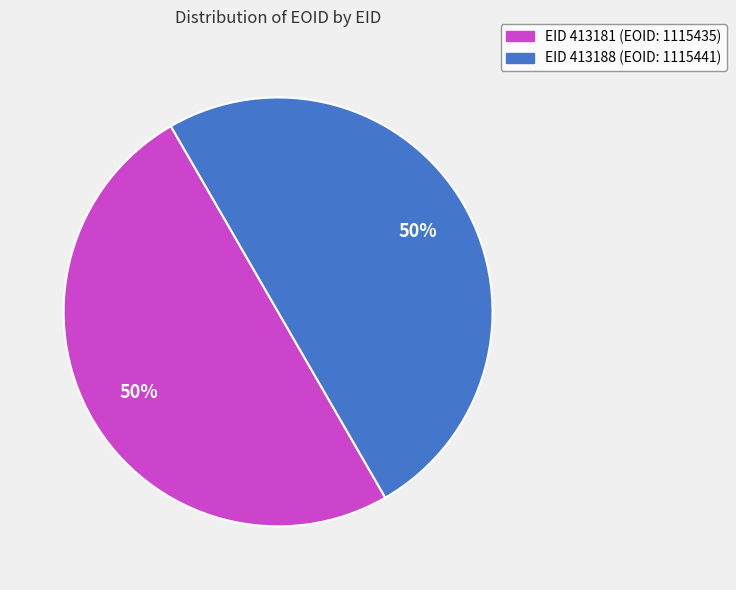

How many slices are in this pie chart?

2